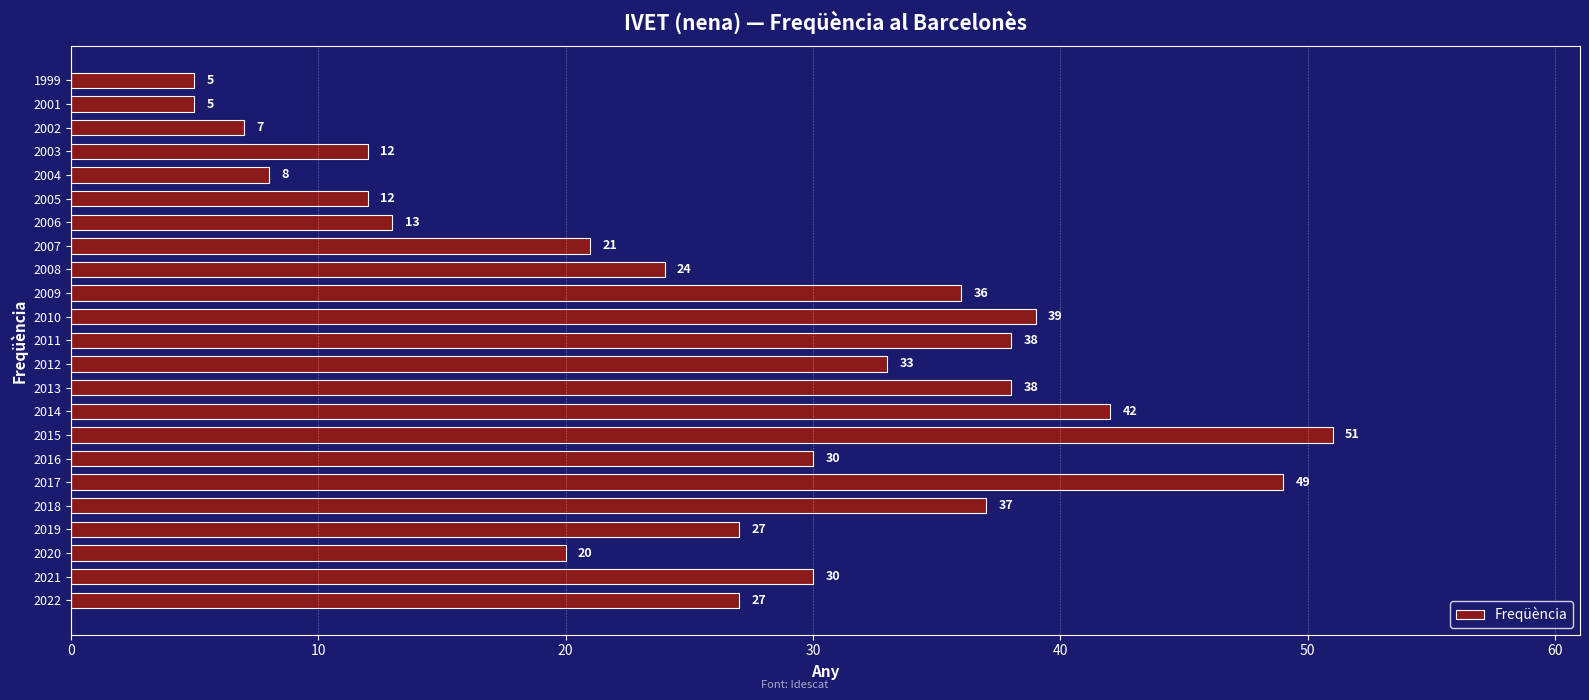

What is the approximate value at 2021?

30